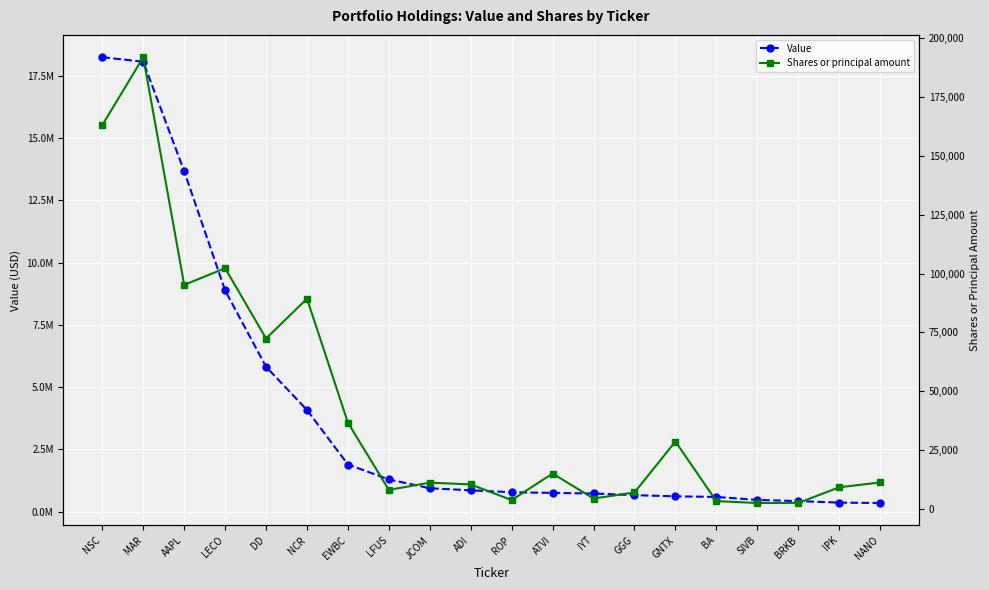

Rank the series by their average value, from lowest to highest.

Shares or principal amount, Value